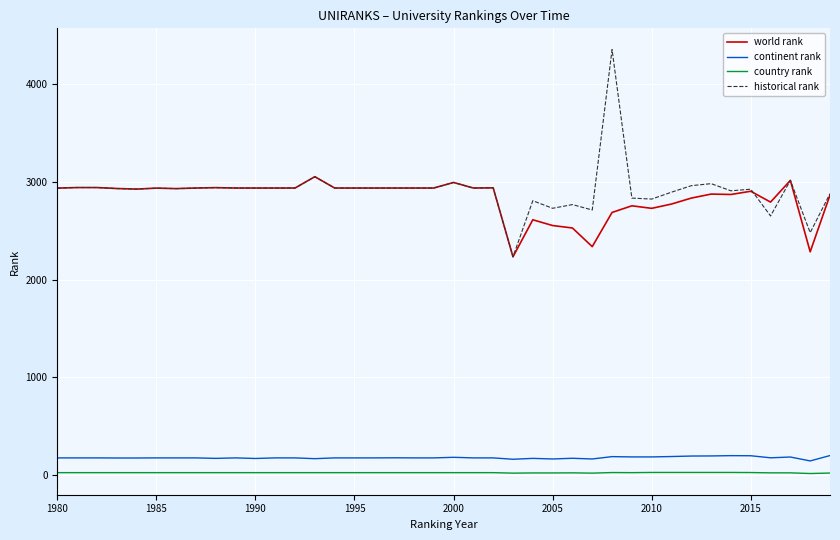

What is the lowest value of the world rank series?

2235.0